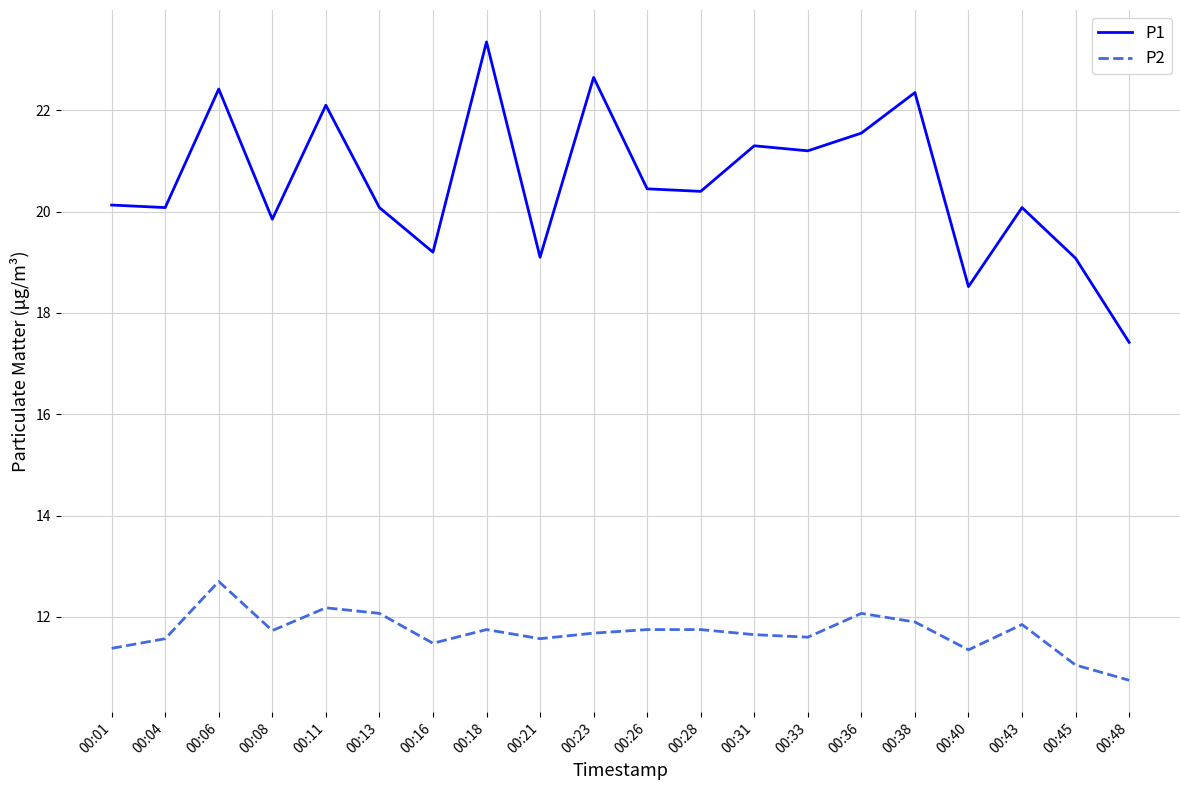

What is the approximate value of P1 at 00:04?

20.1